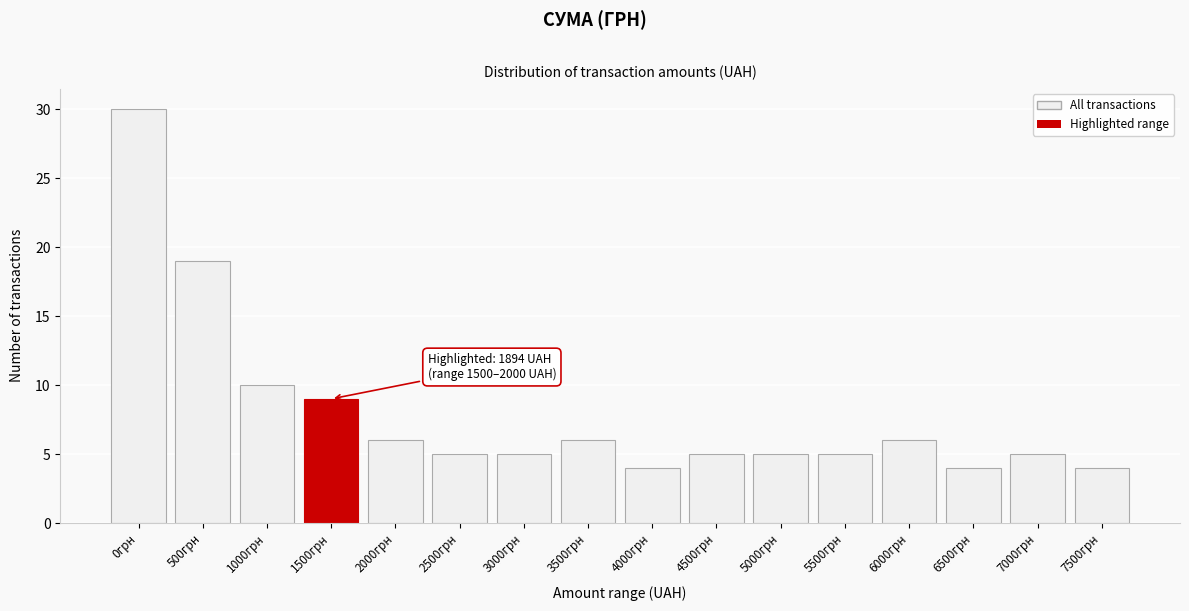

Reading right to left, extract all data points from this chart.

7500грн=4	7000грн=5	6500грн=4	6000грн=6	5500грн=5	5000грн=5	4500грн=5	4000грн=4	3500грн=6	3000грн=5	2500грн=5	2000грн=6	1500грн=9	1000грн=10	500грн=19	0грн=30